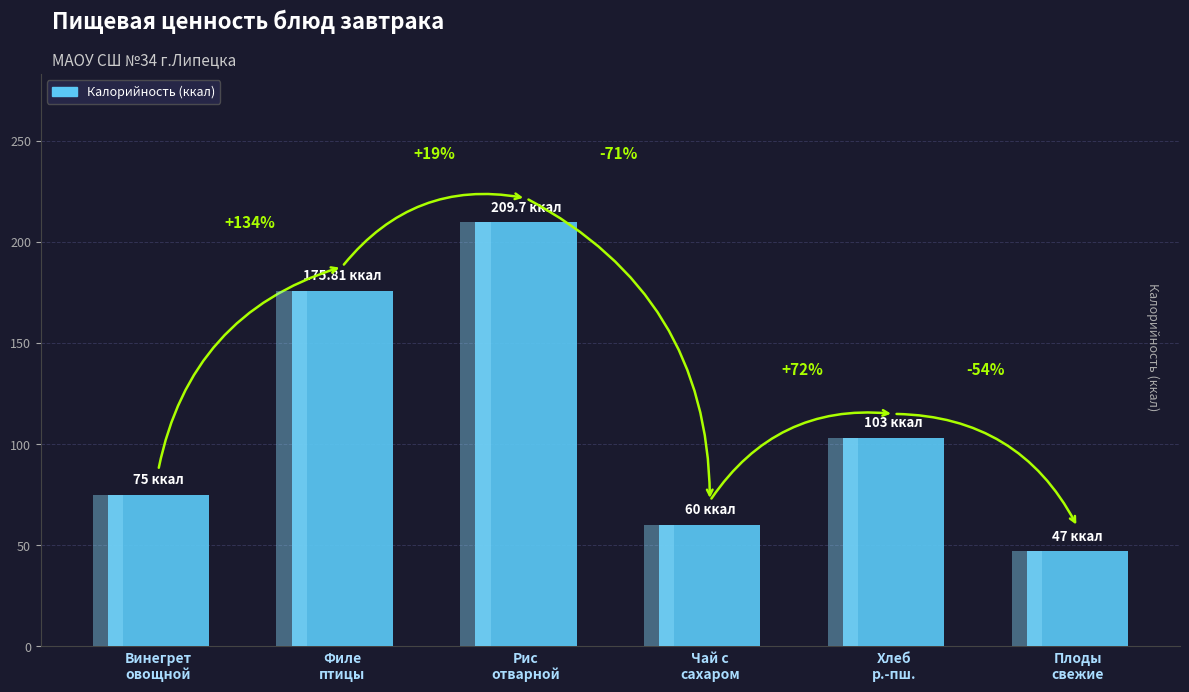

Reading right to left, extract all data points from this chart.

Плоды
свежие=47.0	Хлеб
р.-пш.=103.0	Чай с
сахаром=60.0	Рис
отварной=209.7	Филе
птицы=175.8	Винегрет
овощной=75.0